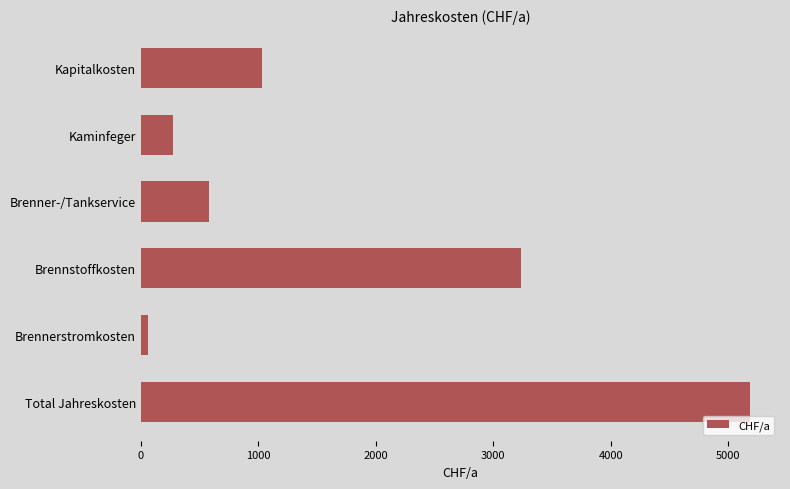

What is the difference between the maximum and minimum values?

5119.0